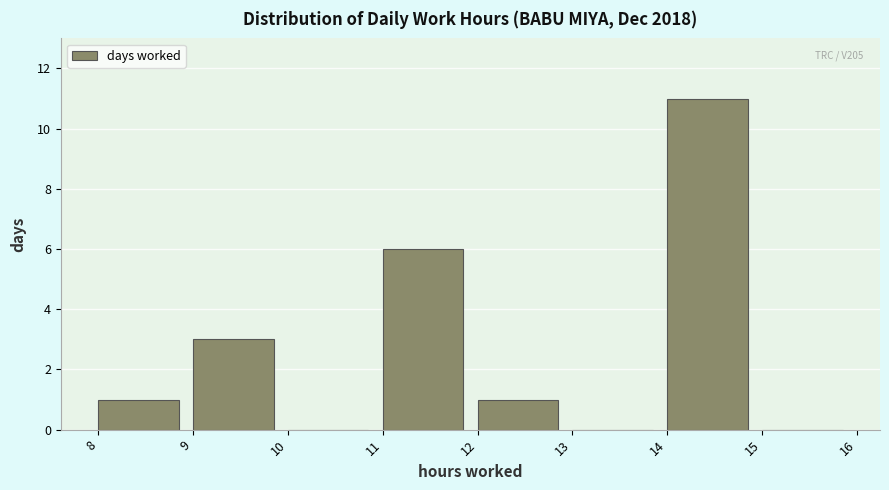

Which range on the x-axis has the tallest bar?

14 to 15